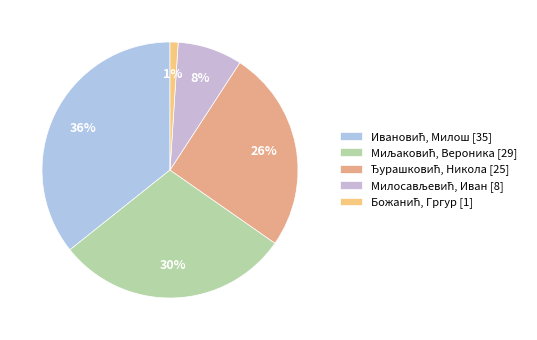

How many slices are in this pie chart?

5